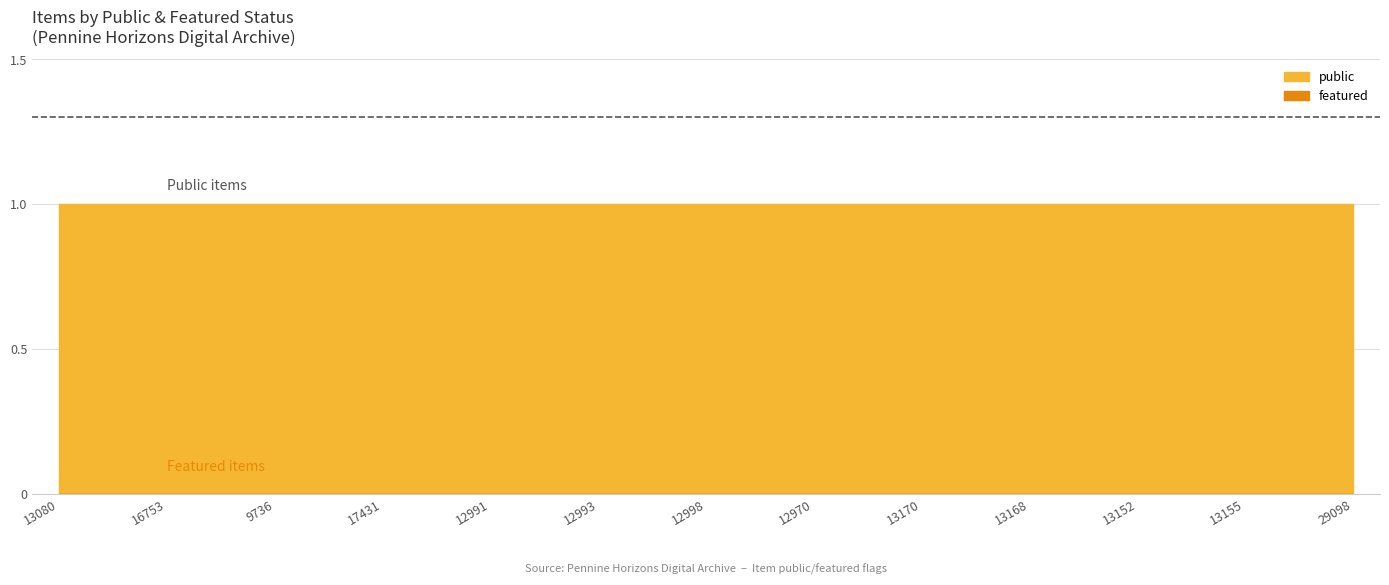

Where is public nearest to the value 1?

13080